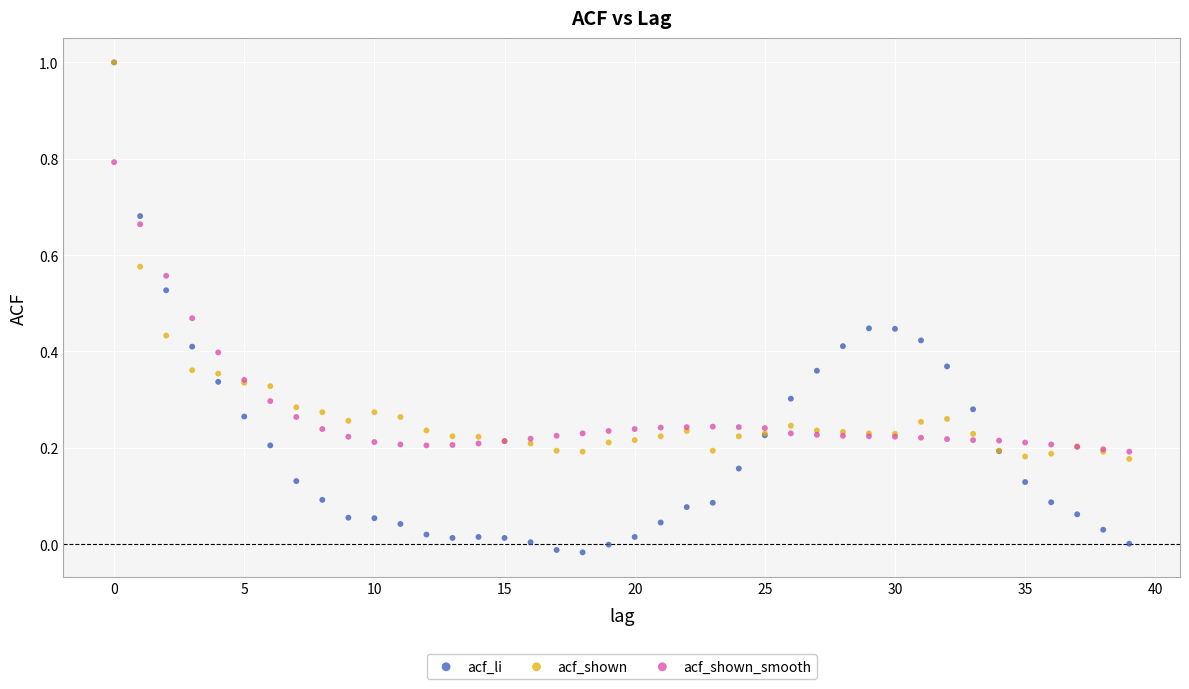

What are all the series names shown in the legend?

acf_li, acf_shown, acf_shown_smooth